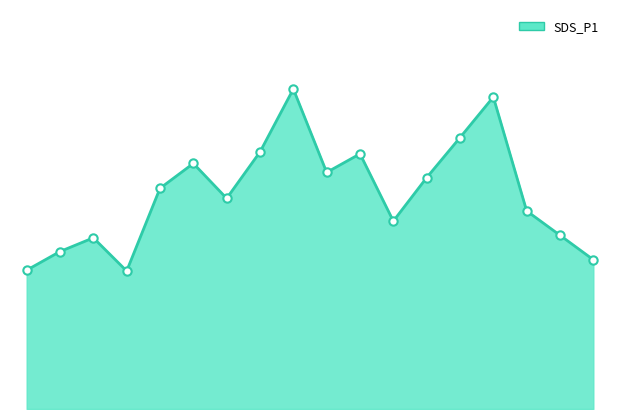

What is the label of the 15th point from the left?

04:40